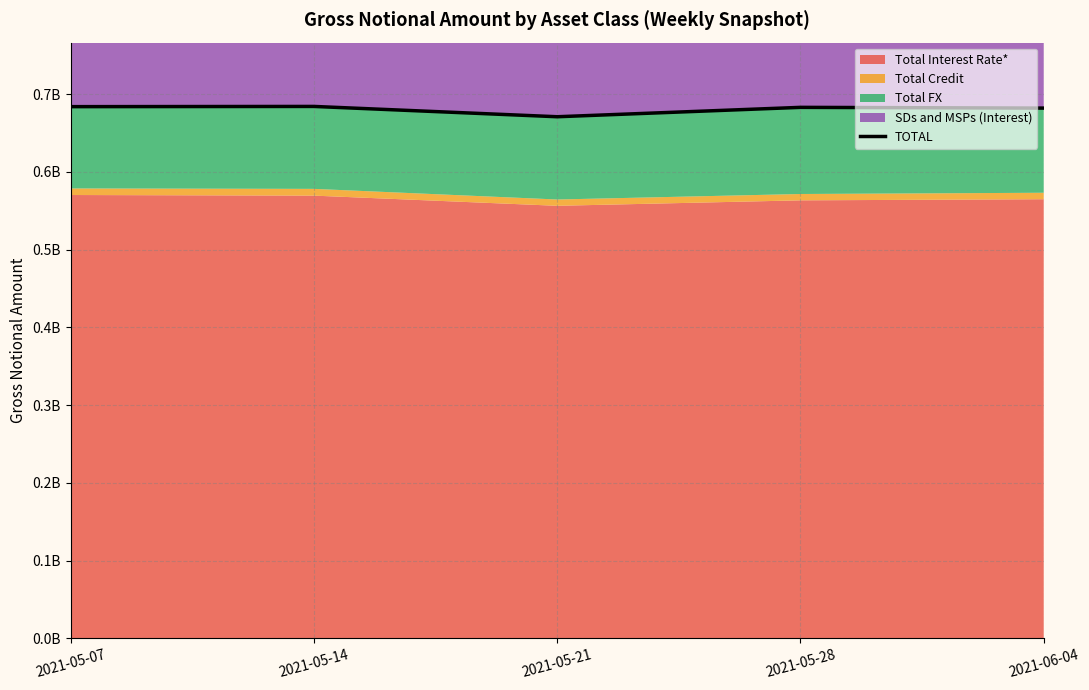

What is the approximate value at 2021-05-14, to the nearest 10?

684077220